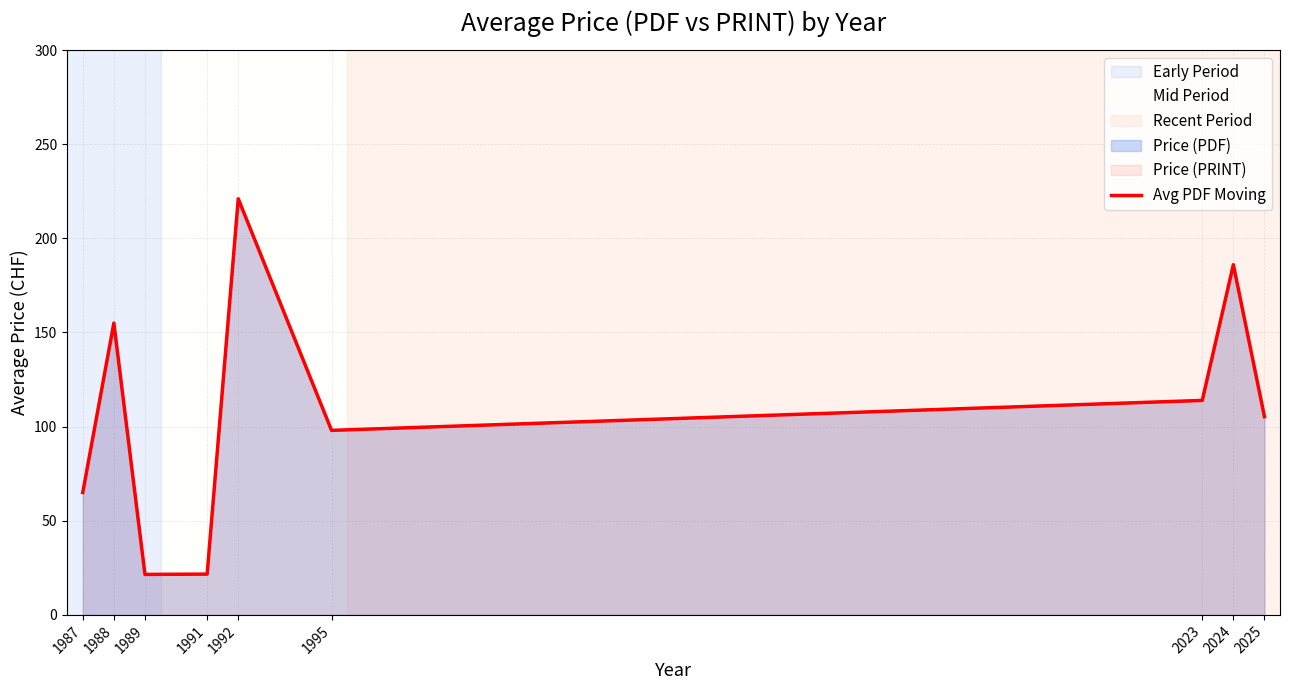

True or false: the data shows 54.0 at 2023.

False